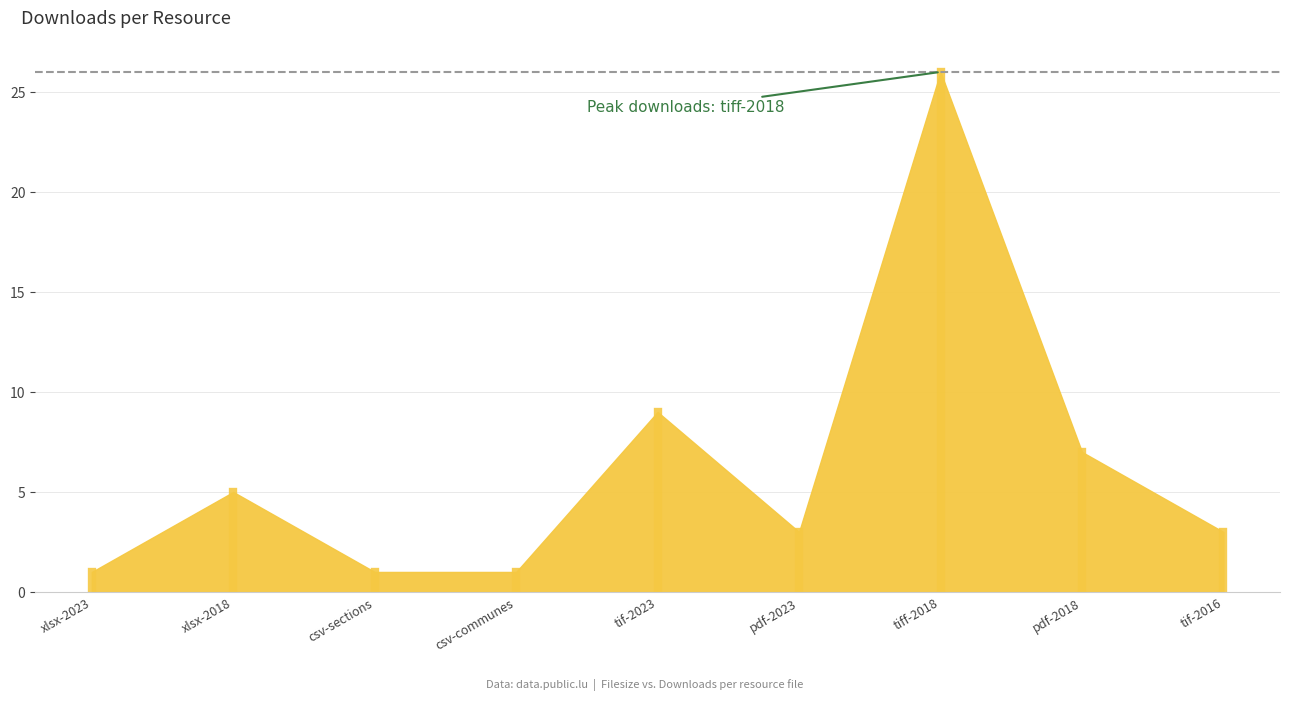

What is the value of the 5th point from the left?

9